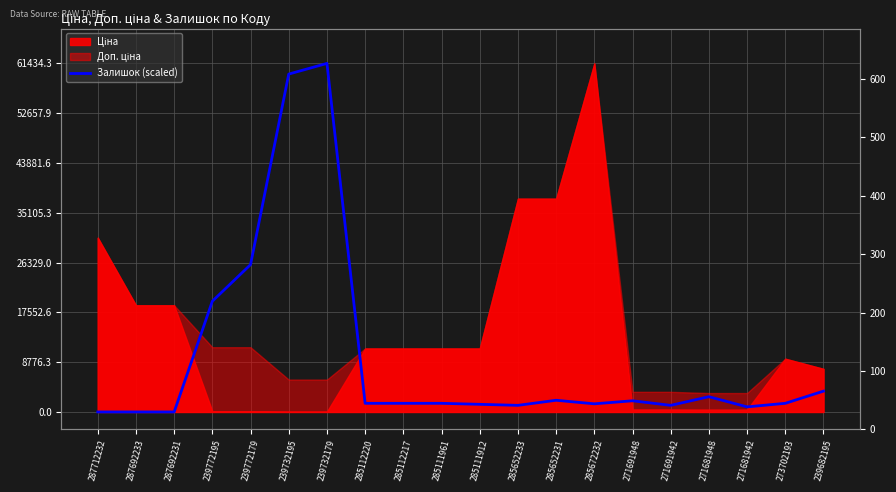

What is the label of the 8th point from the right?

285652231